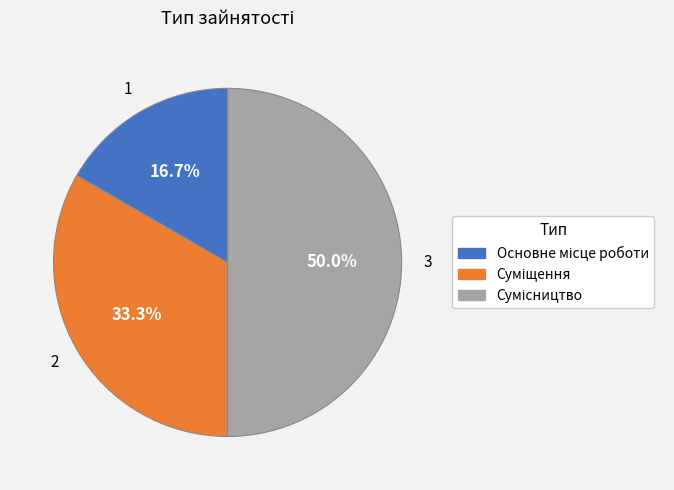

To the nearest percent, what is the difference between the largest and smallest slice percentages?

33%